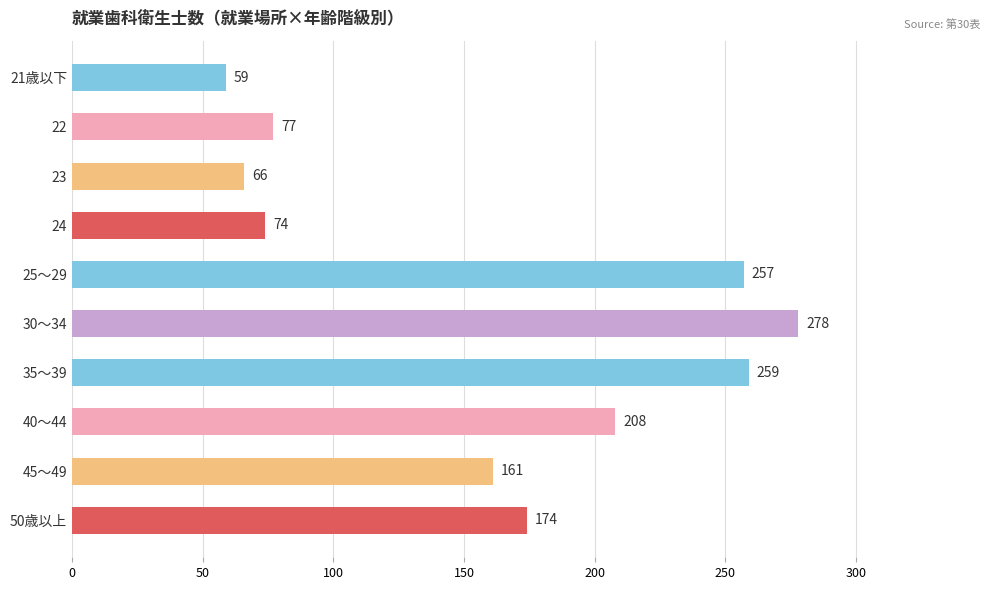

True or false: the data shows 28 at 22.

False